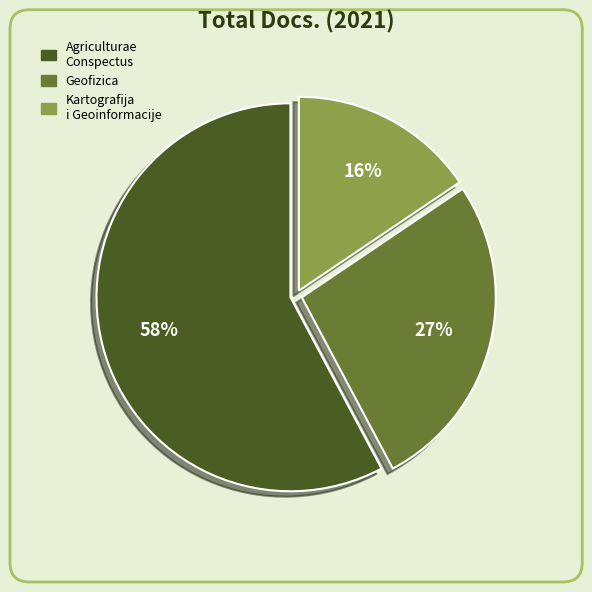

What percentage is NOT represented by Geofizica?

73.3%